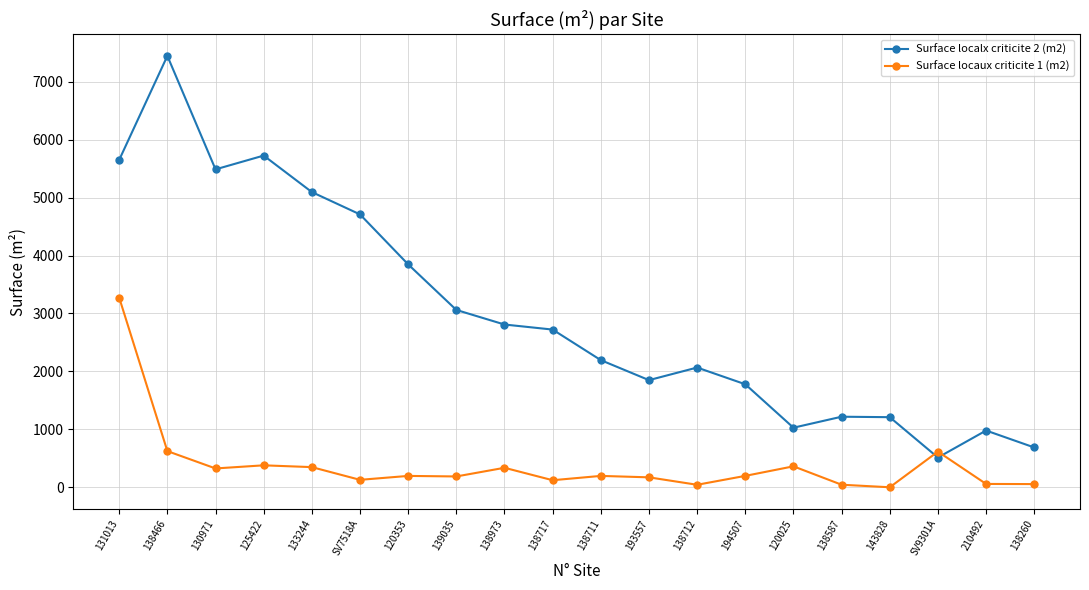

The Surface locaux criticite 1 (m2) series shows 378.8 at 125422. True or false?

True